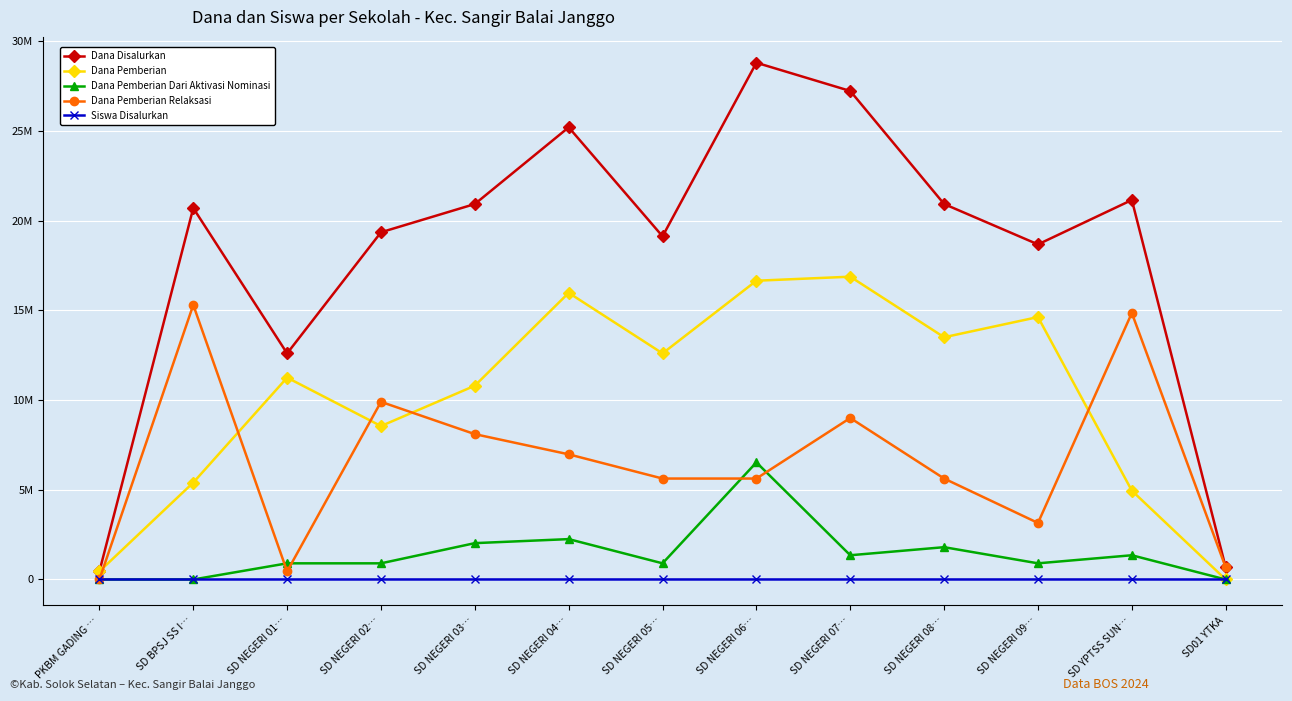

What are all the series names shown in the legend?

Dana Disalurkan, Dana Pemberian, Dana Pemberian Dari Aktivasi Nominasi, Dana Pemberian Relaksasi, Siswa Disalurkan